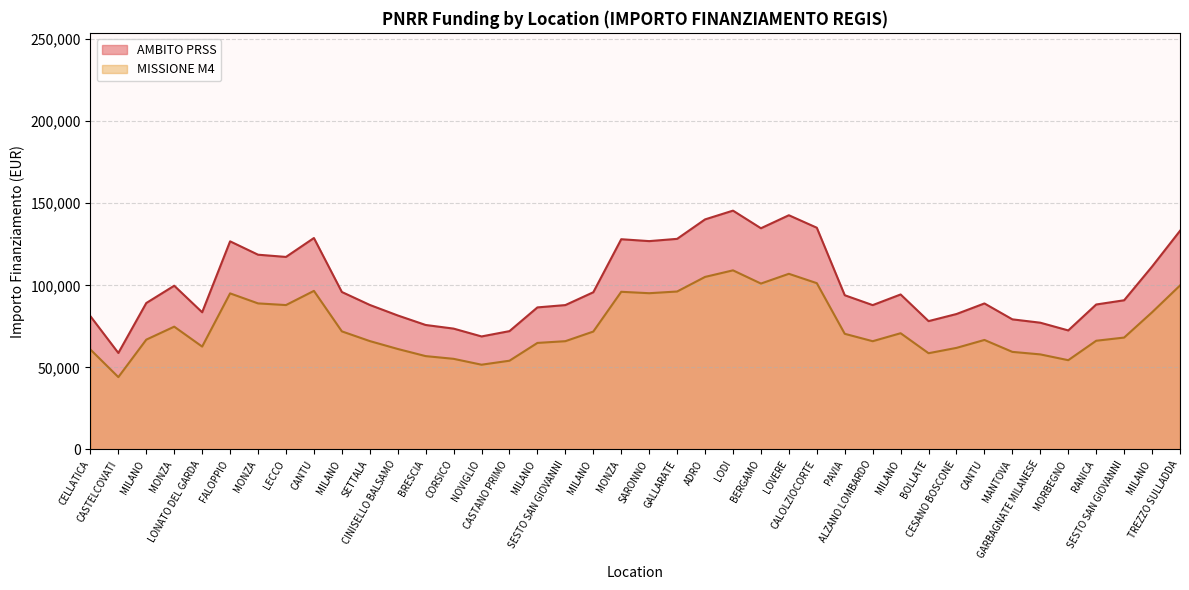

What is the label of the 11th point from the right?

MILANO